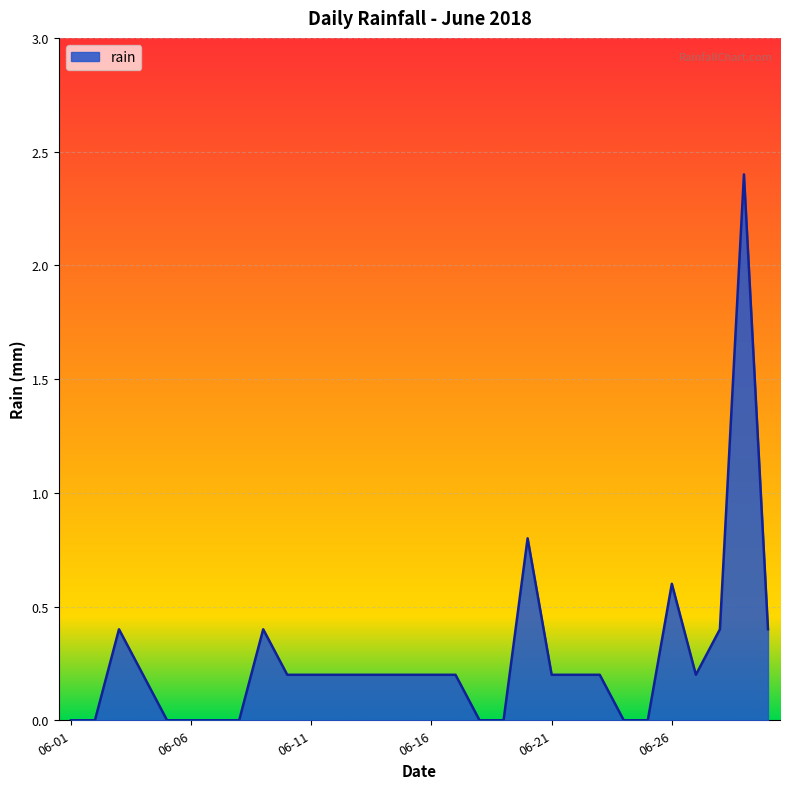

Reading left to right, list all the values displayed in this chart.

0.0	0.0	0.4	0.2	0.0	0.0	0.0	0.0	0.4	0.2	0.2	0.2	0.2	0.2	0.2	0.2	0.2	0.0	0.0	0.8	0.2	0.2	0.2	0.0	0.0	0.6	0.2	0.4	2.4	0.4